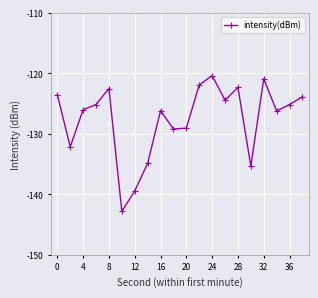

What is the value of the 3rd point from the left?

-126.0